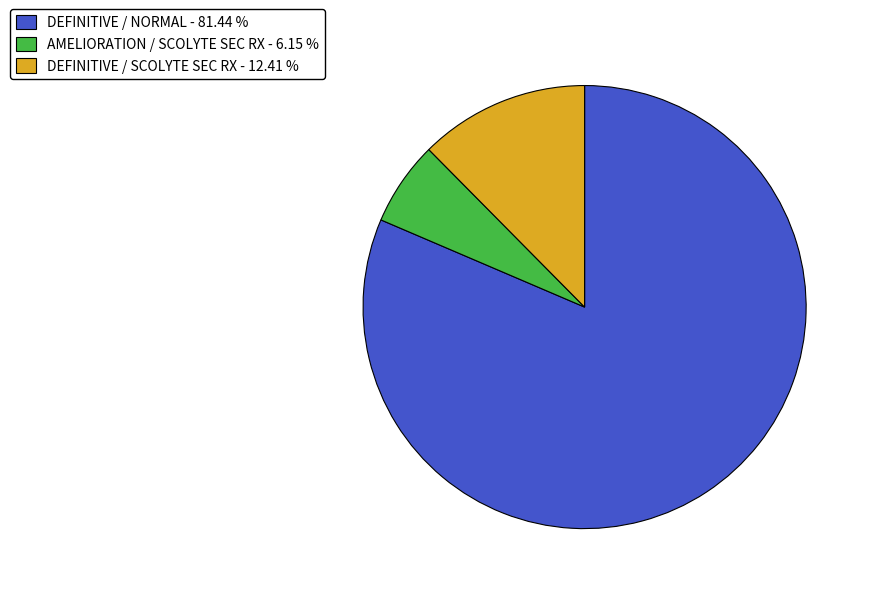

Between DEFINITIVE / SCOLYTE SEC RX - 12.41 % and DEFINITIVE / NORMAL - 81.44 %, which is larger?

DEFINITIVE / NORMAL - 81.44 %